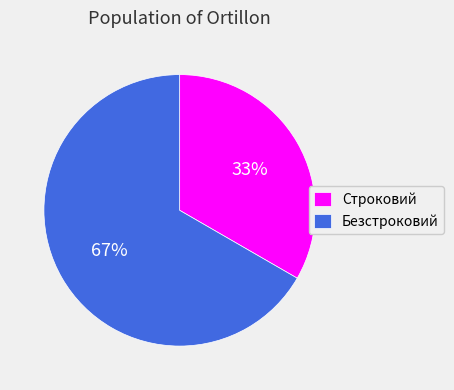

Approximately how many times larger is the value at Безстроковий compared to Строковий?

2.0